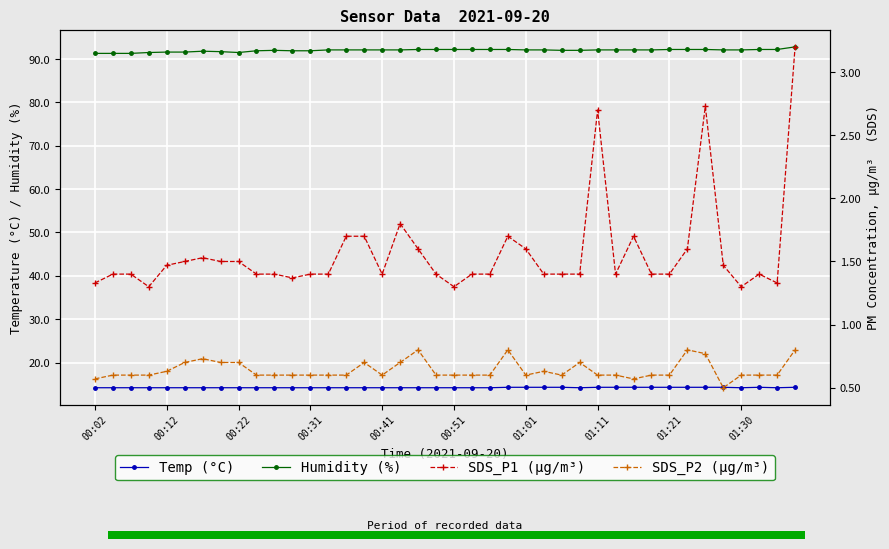

At which category is the sum across all series the highest?

39